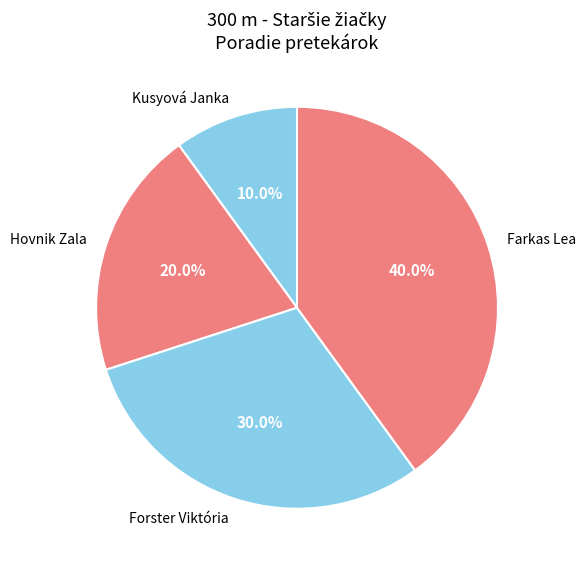

Is there a majority slice in this chart?

No